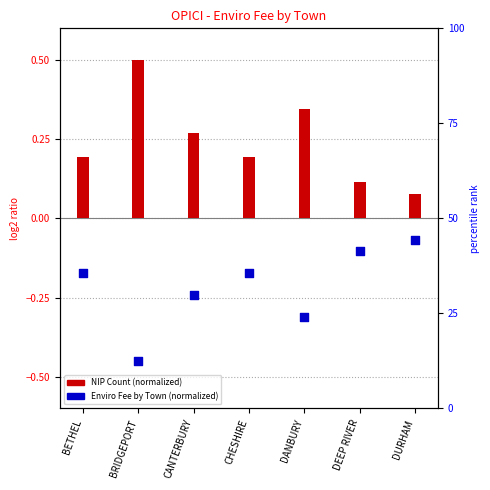

Which series has the largest total across all categories?

NIP Count (normalized)